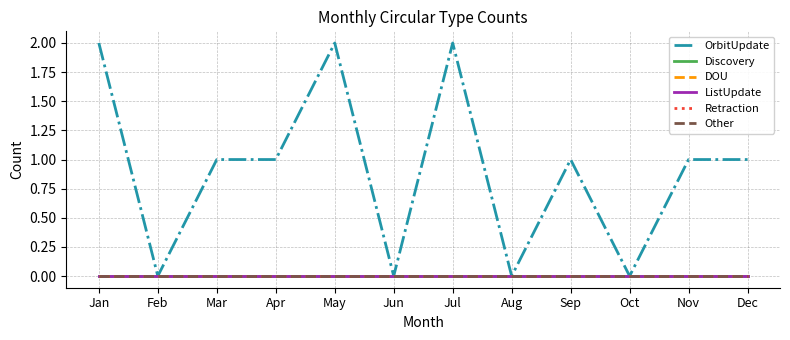

How many lines are shown in the chart?

6